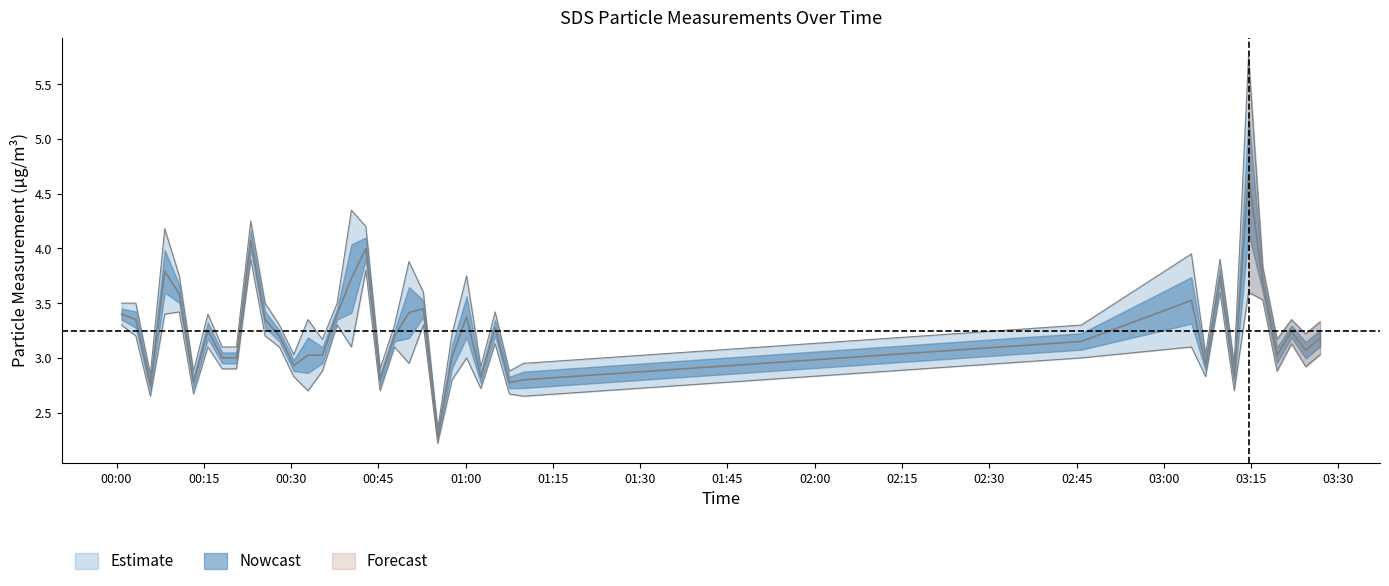

Reading right to left, list all the values displayed in this chart.

SDS_P1: 3.3	3.2	3.4	3.2	3.8	5.8	3.0	3.9	3.0	4.0	3.3	3.0	2.9	3.4	2.9	3.8	3.2	2.4	3.6	3.9	3.3	2.9	4.2	4.3	3.5	3.2	3.4	3.0	3.3	3.5	4.2	3.1	3.1	3.4	2.9	3.8	4.2	2.9	3.5	3.5
SDS_P2: 3.0	2.9	3.1	2.9	3.5	3.6	2.7	3.6	2.8	3.1	3.0	2.6	2.7	3.1	2.7	3.0	2.8	2.2	3.3	3.0	3.1	2.7	3.8	3.1	3.3	2.9	2.7	2.8	3.1	3.2	3.9	2.9	2.9	3.1	2.7	3.4	3.4	2.6	3.2	3.3